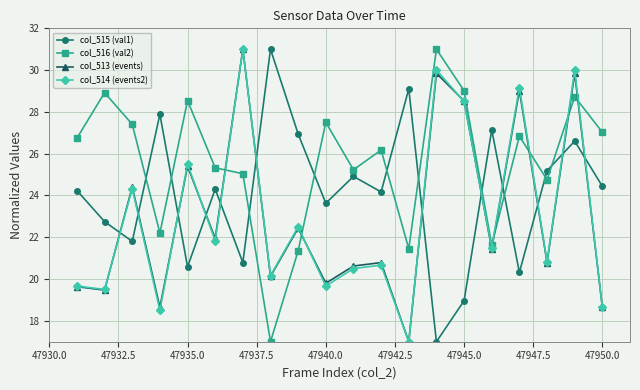

Reading left to right, extract all data points from this chart.

col_515 (val1): 24.2	22.7	21.8	27.9	20.6	24.3	20.8	31.0	26.9	23.6	24.9	24.2	29.1	17.0	19.0	27.1	20.3	25.2	26.6	24.4
col_516 (val2): 26.7	28.9	27.4	22.2	28.5	25.3	25.0	17.0	21.4	27.5	25.2	26.2	21.4	31.0	29.0	21.6	26.8	24.8	28.7	27.0
col_513 (events): 19.6	19.5	24.4	18.6	25.4	21.9	31.0	20.1	22.4	19.8	20.6	20.8	17.0	29.8	28.5	21.4	29.0	20.8	29.8	18.6
col_514 (events2): 19.7	19.5	24.3	18.5	25.5	21.8	31.0	20.2	22.5	19.7	20.5	20.7	17.0	30.0	28.5	21.5	29.2	20.8	30.0	18.7